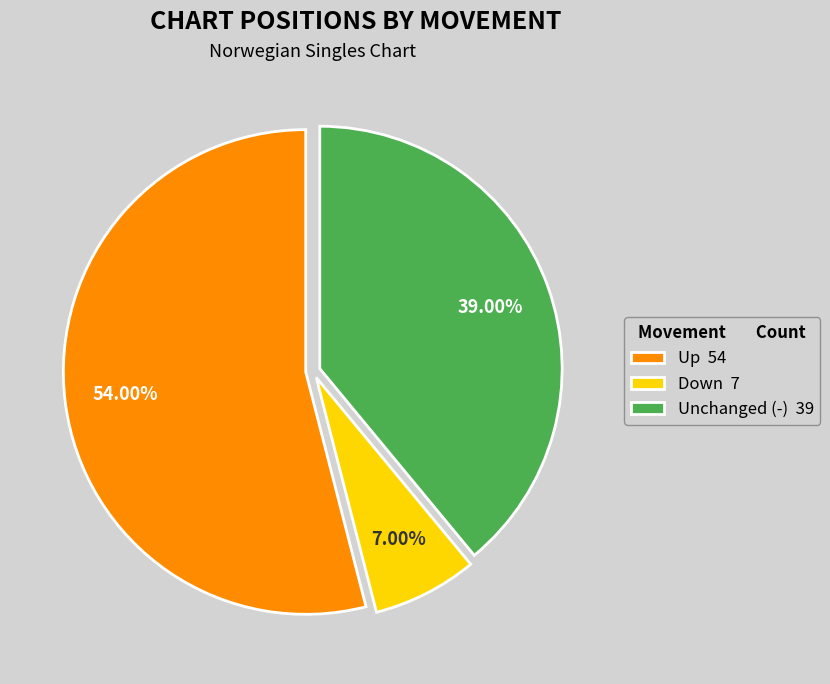

Which has a higher value, Down 7 or Up 54?

Up 54